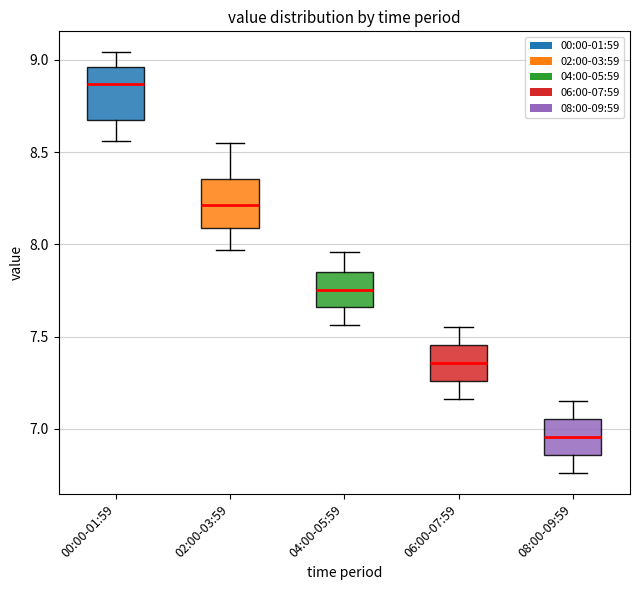

Which box has the highest median line?

00:00-01:59